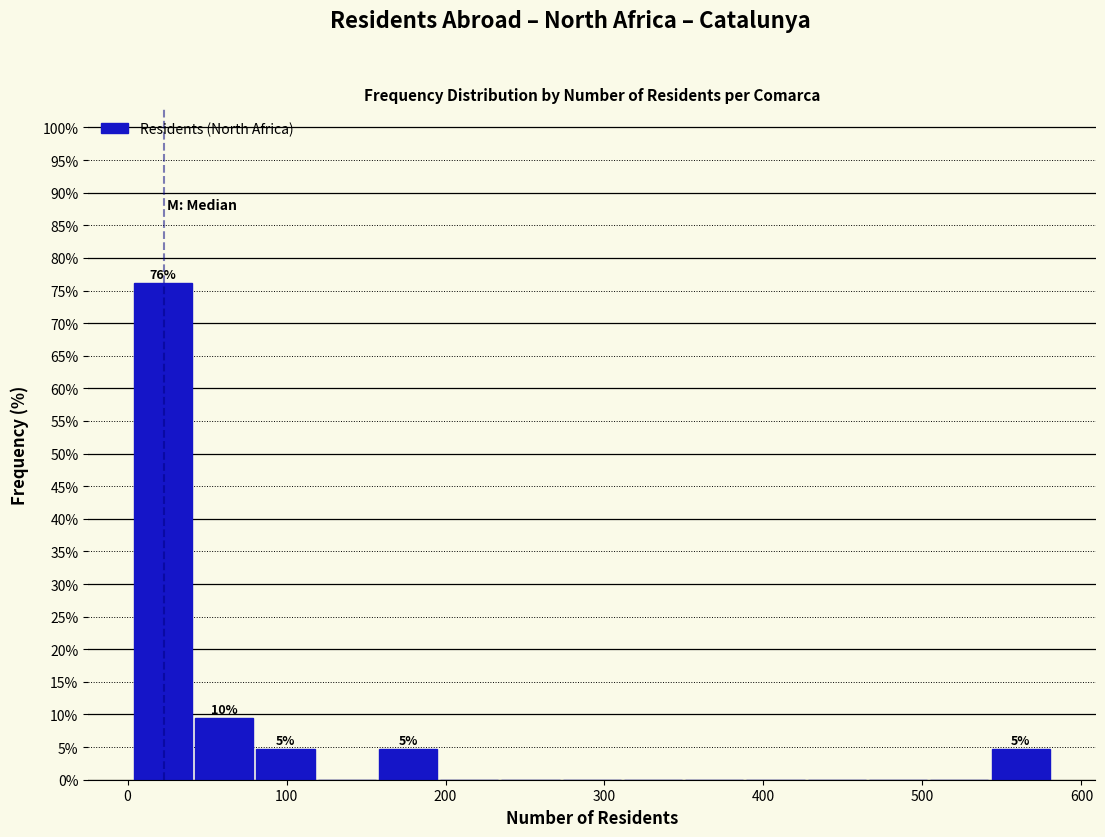

Read against the x-axis, roughly where is the centre of the tallest bar?

20